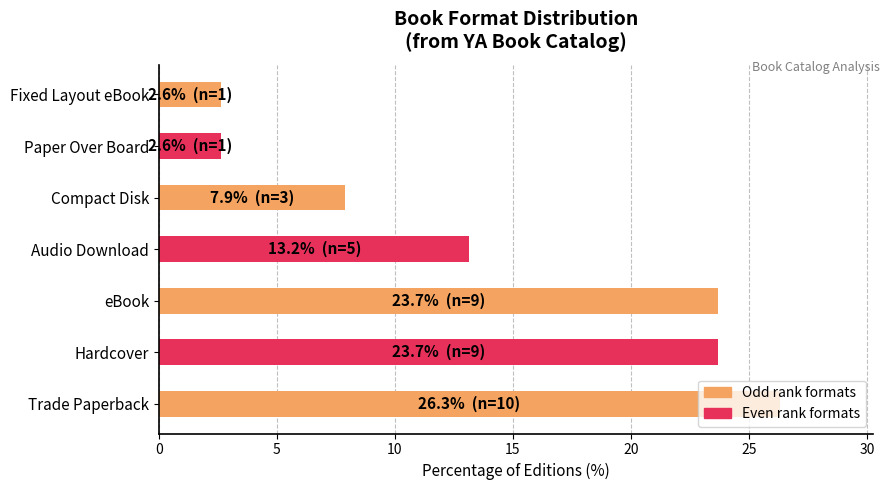

At which label is the value closest to 14?

Audio Download